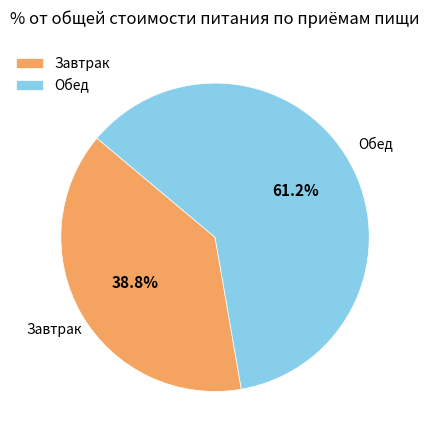

Which category accounts for the majority?

Обед